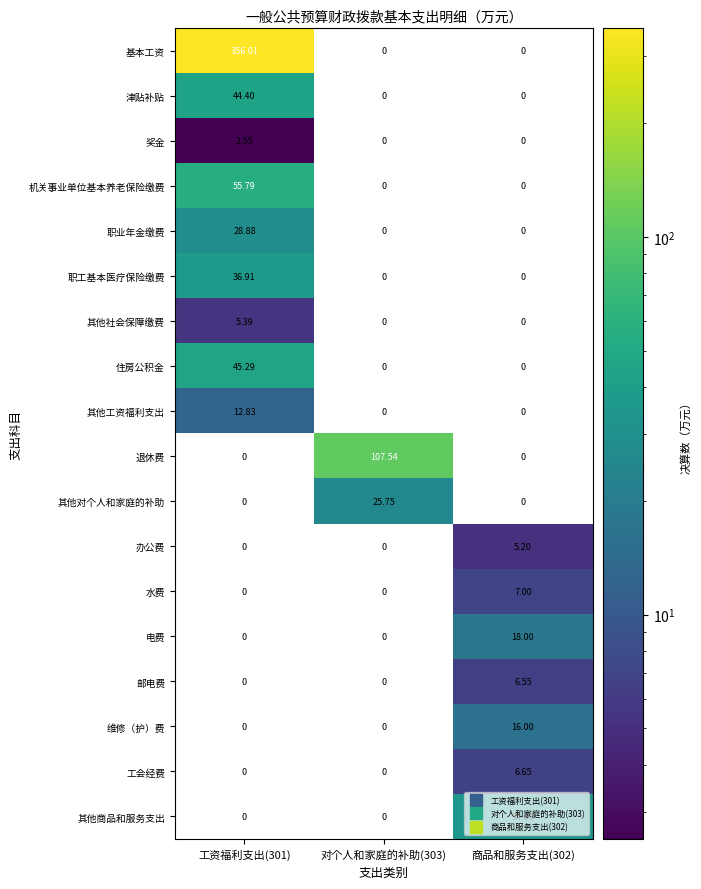

Rank the series by their maximum value, from highest to lowest.

基本工资, 退休费, 机关事业单位基本养老保险缴费, 住房公积金, 津贴补贴, 职工基本医疗保险缴费, 其他商品和服务支出, 职业年金缴费, 其他对个人和家庭的补助, 电费, 维修（护）费, 其他工资福利支出, 水费, 工会经费, 邮电费, 其他社会保障缴费, 办公费, 奖金